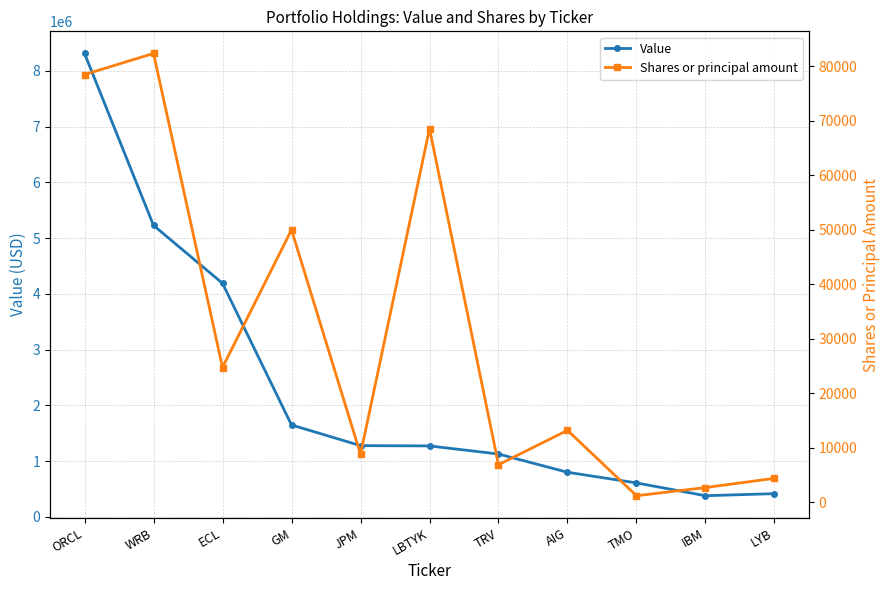

True or false: Shares or principal amount has a value of 78494 at ORCL.

True